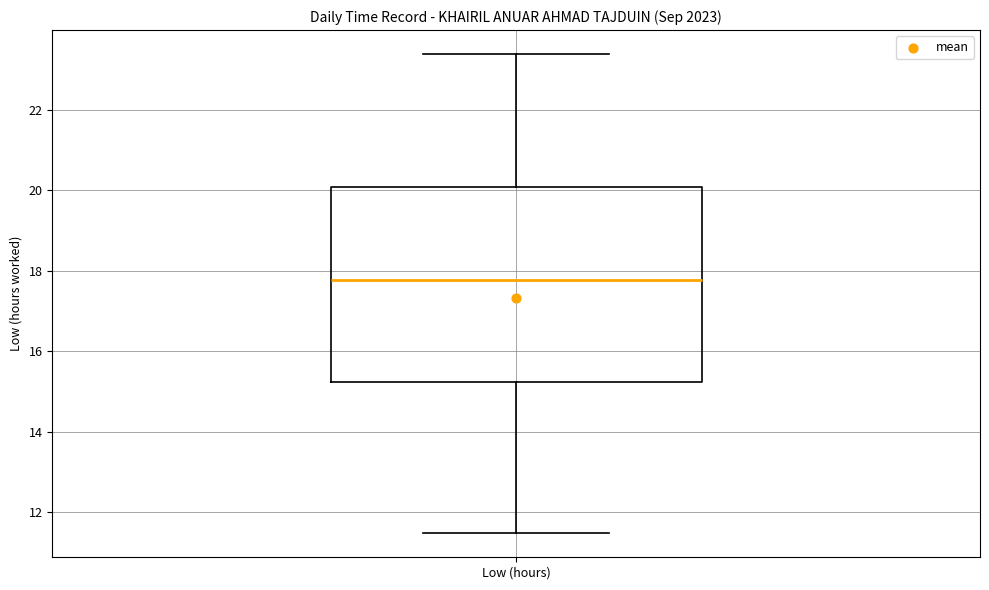

Read this box plot against the y-axis: the position of the median line, the range covered by the box, and the ends of both whiskers. The values are not printed on the chart, so give them approximately, as read against the axis.

median 17.8, box 15.2 to 20.0, whiskers 11.4 to 23.4